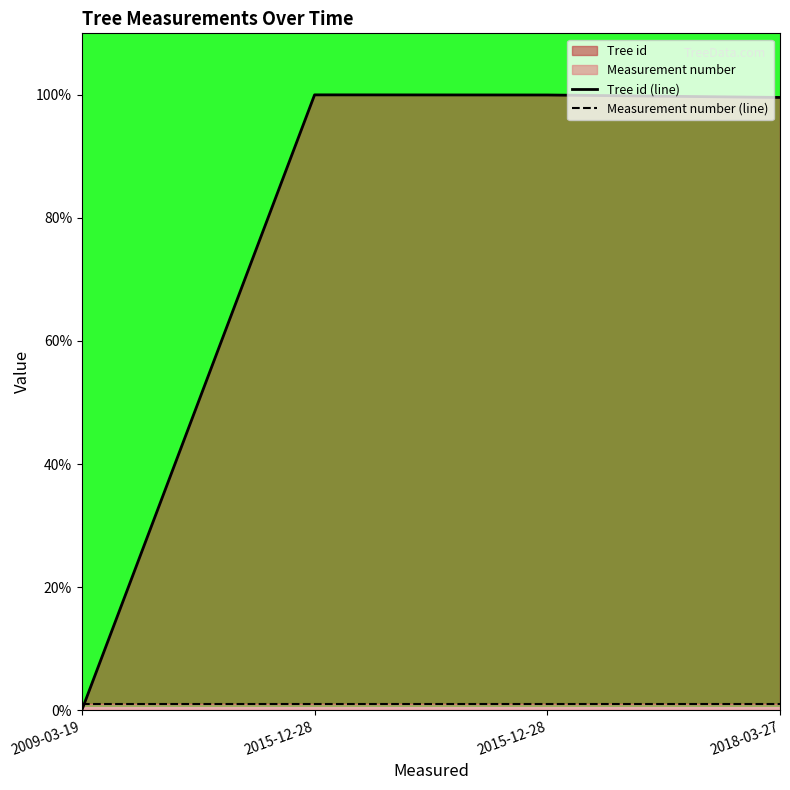

Is it true that Measurement number (line) equals 1.0 at 2015-12-28?

True